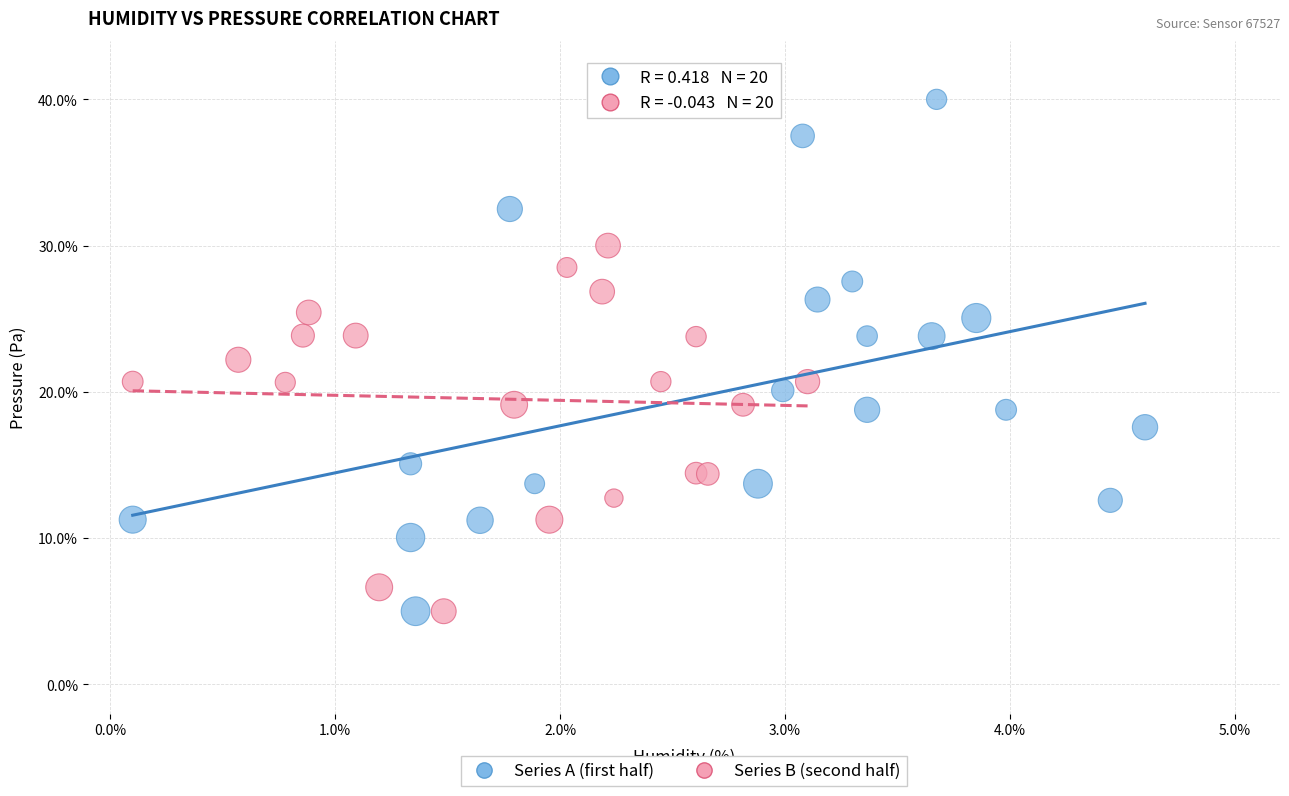

Which series reaches the maximum Y coordinate?

Series A (first half)